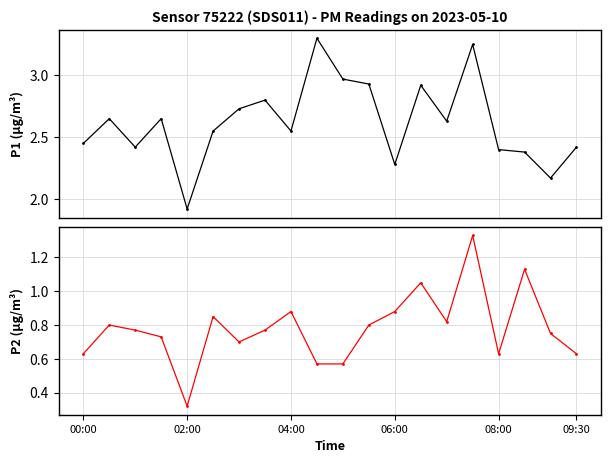

What is the sum of the P2 values at 10 and 8?

1.4